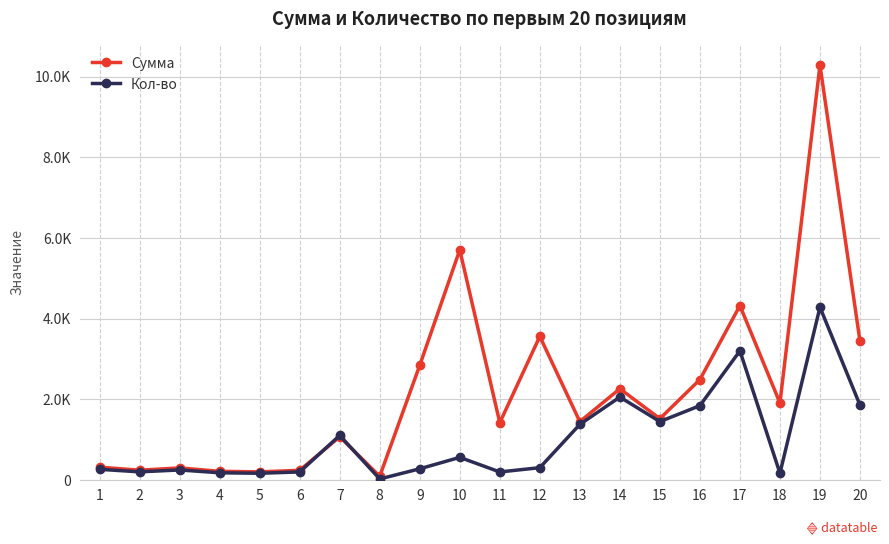

How many interior local peaks does the Сумма series have?

7